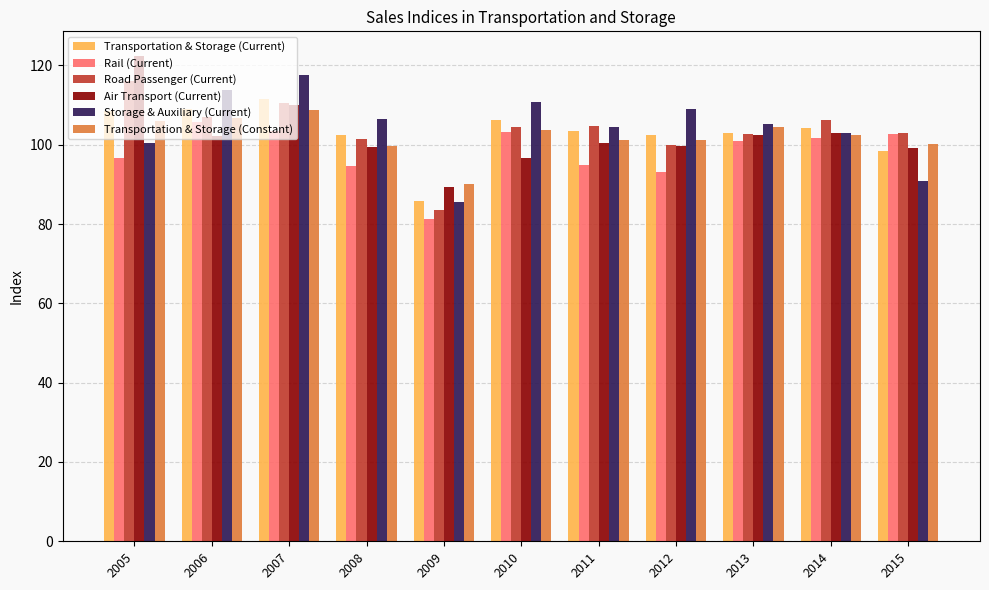

Read the Air Transport (Current) value at 2005.

122.5